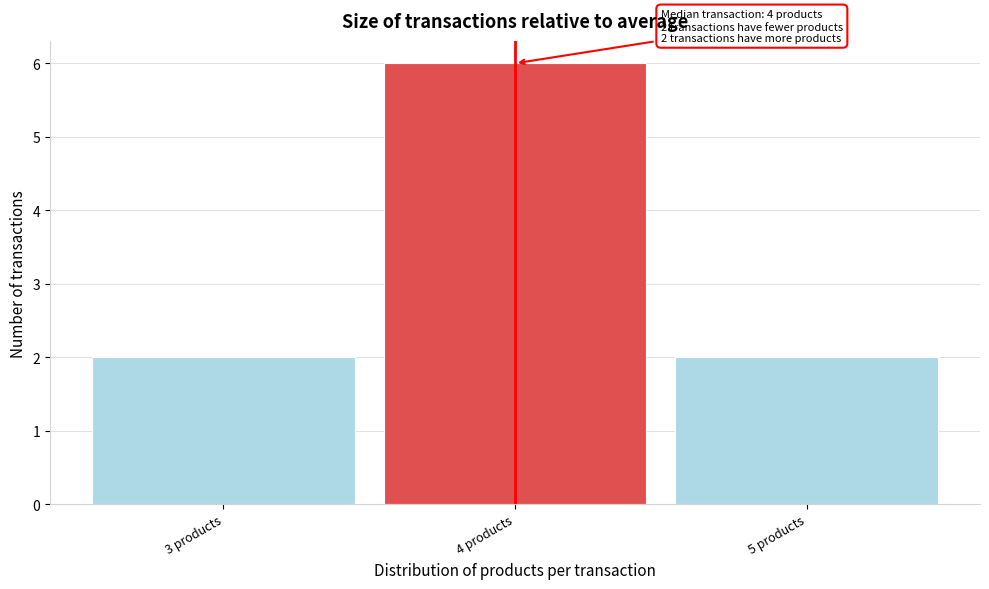

Which range on the x-axis has the tallest bar?

3.5 to 4.5